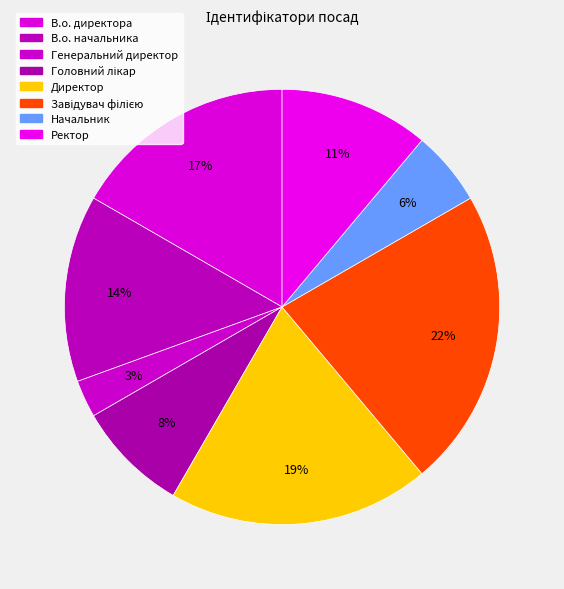

How many slices are in this pie chart?

8